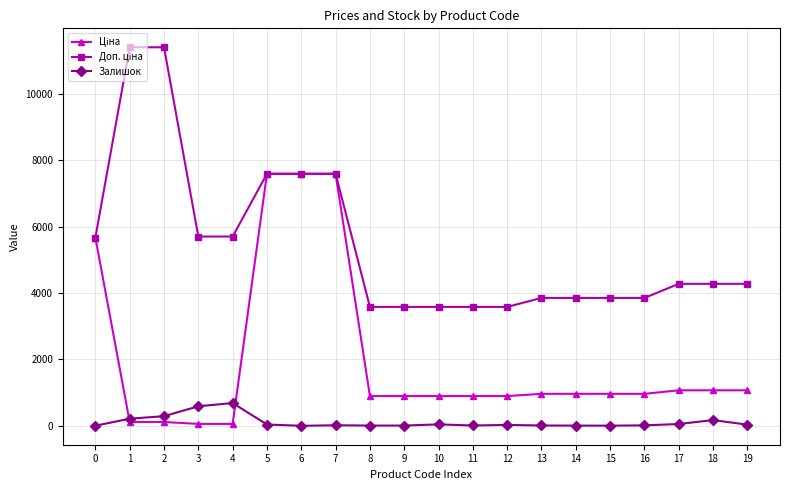

What is the maximum value shown in the chart?

11410.0